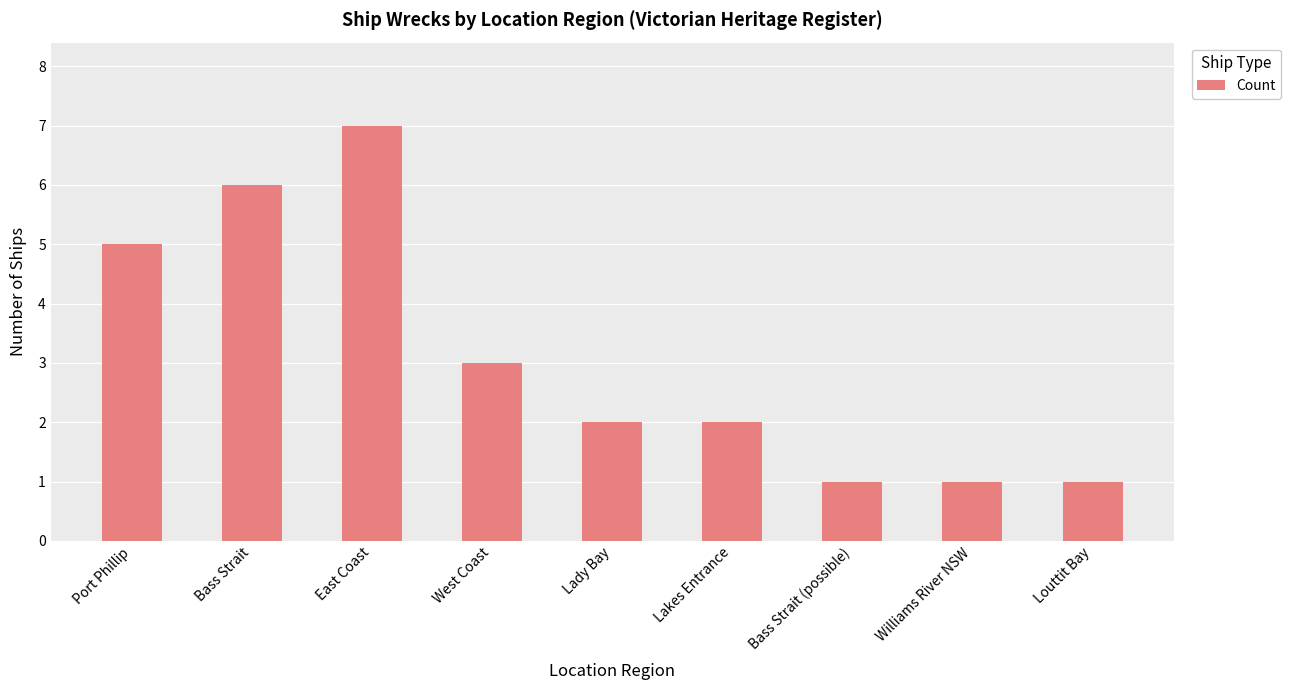

What value does the data have at Bass Strait?

6